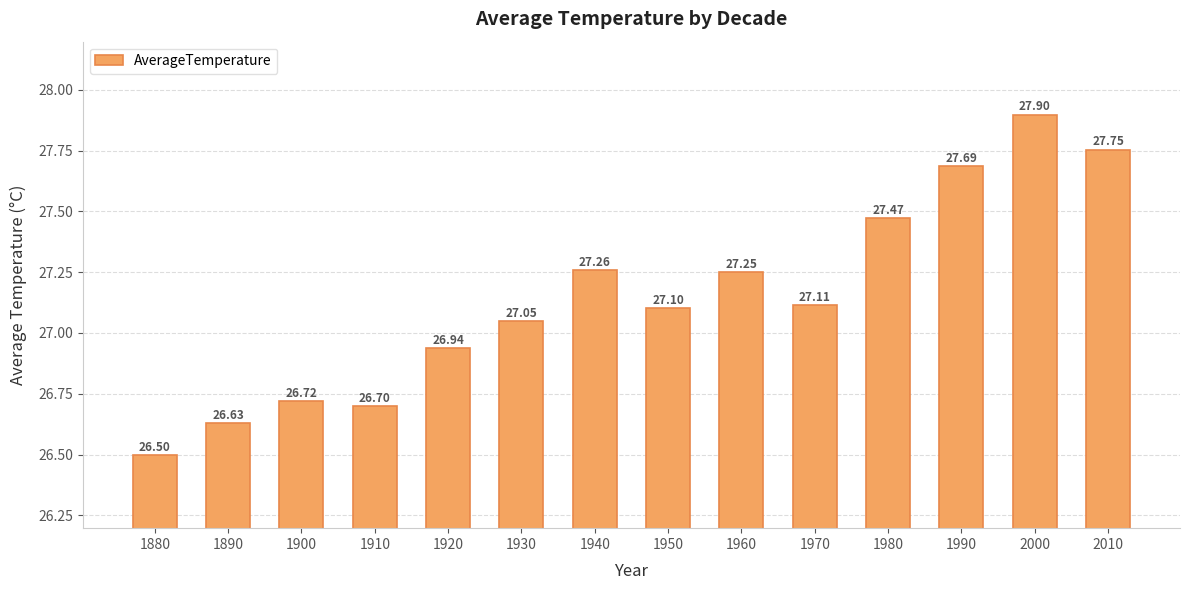

What is the average value?

27.1